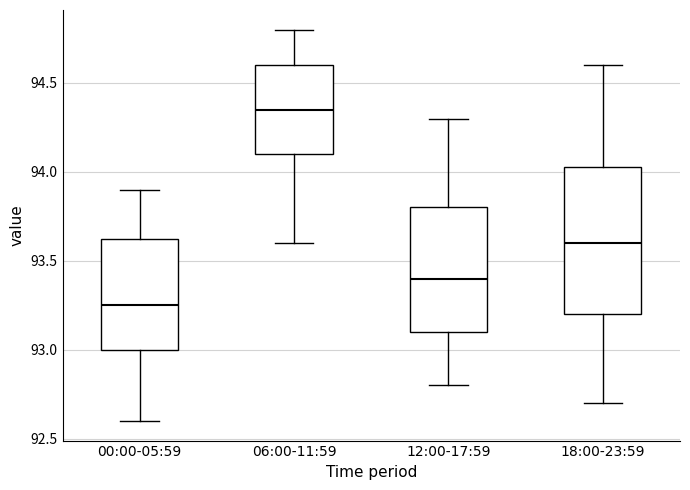

Which box has the lowest median line?

00:00-05:59